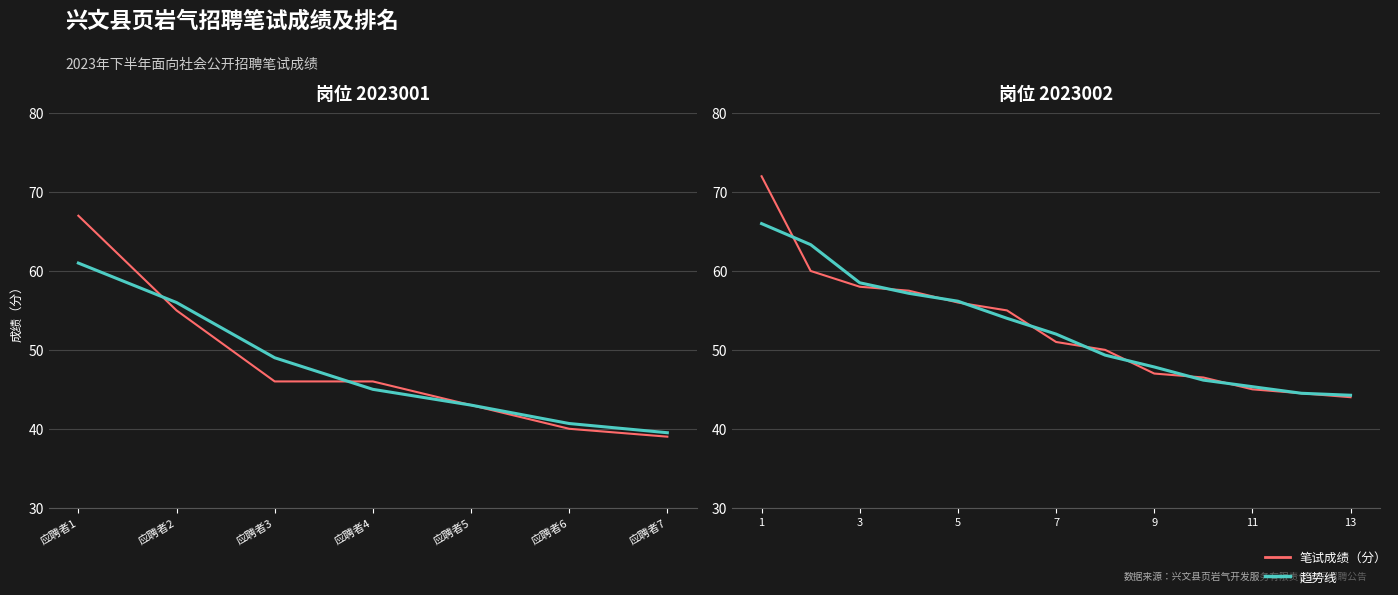

Is the value of 平均趋势 at 应聘者3 greater than the value of 笔试成绩（分） at 9?

Yes